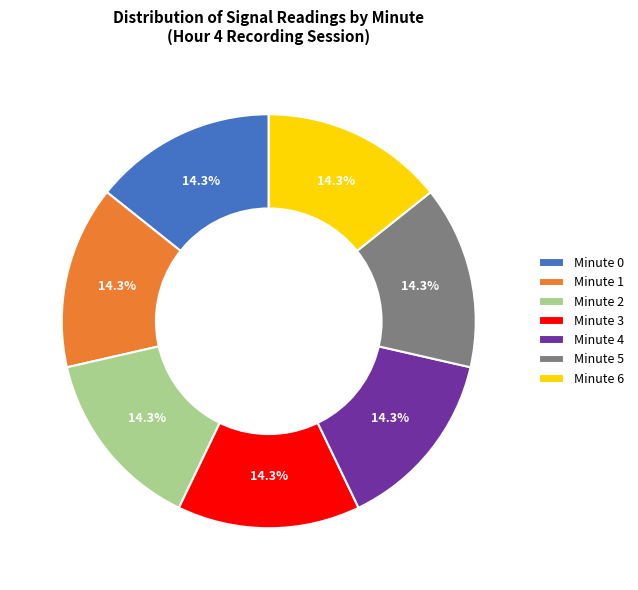

Does Minute 5 account for over 50% of the chart?

No